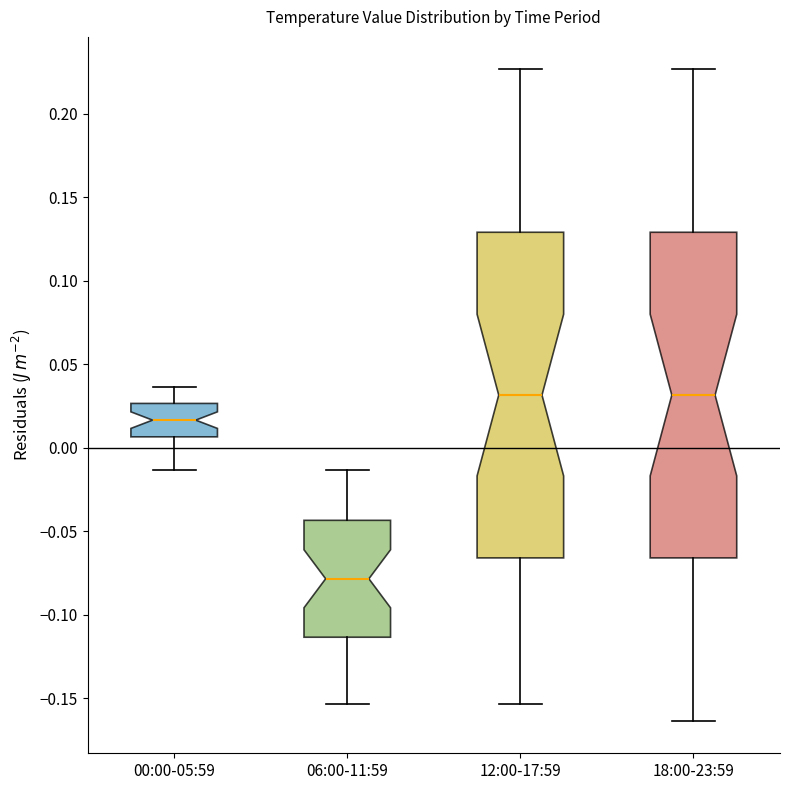

Where is the upper edge of the box for 12:00-17:59 on the y-axis? The values are not printed on the chart, so give them approximately, as read against the axis.

0.130